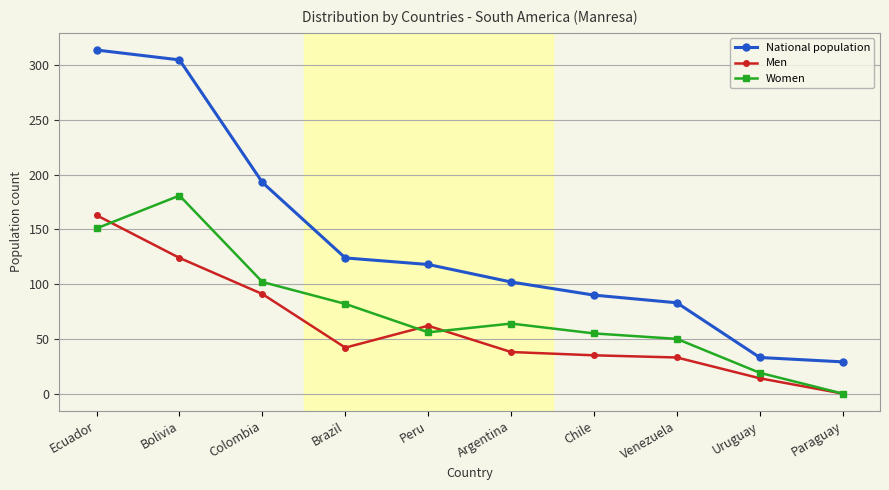

What is the difference between the highest and lowest values at Brazil?

82